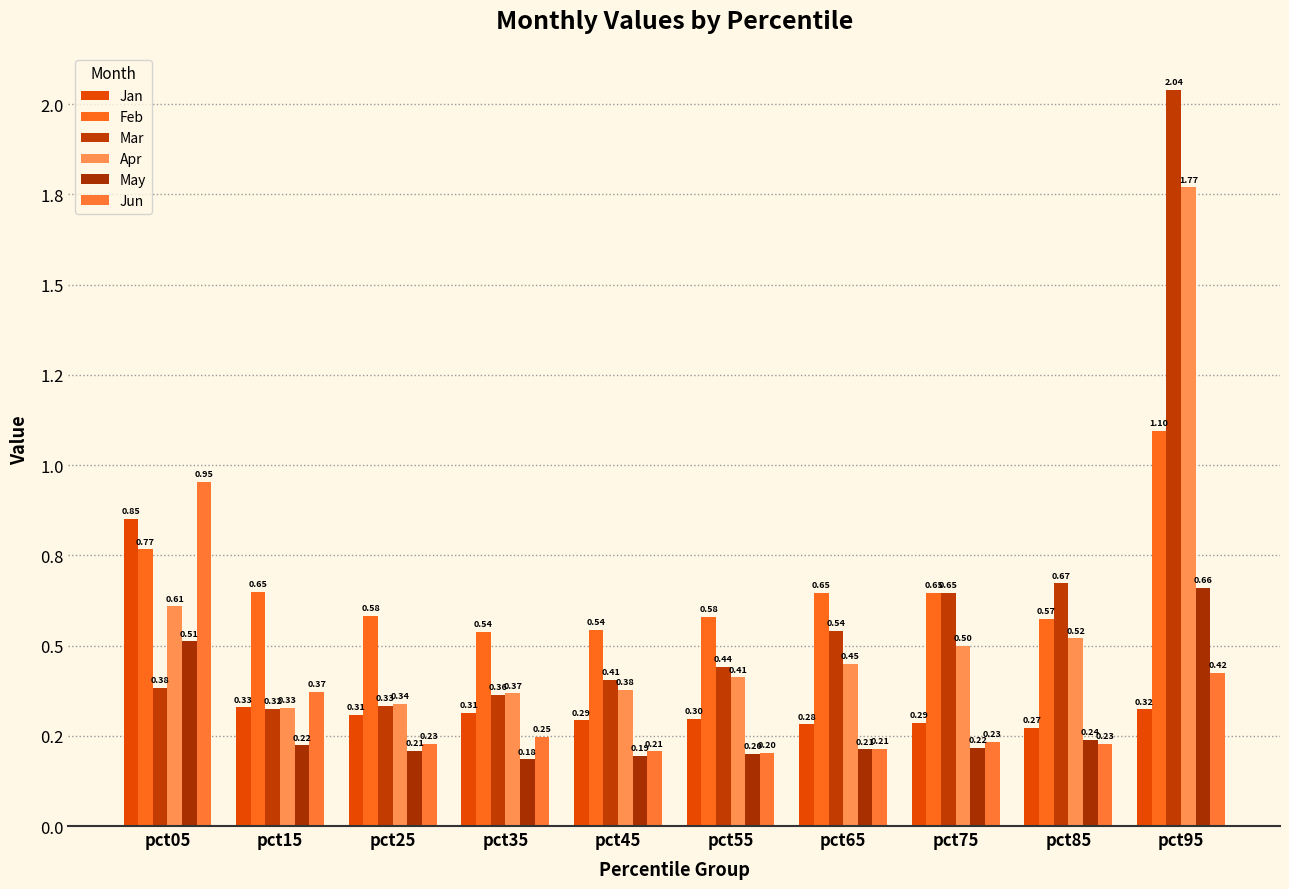

What is the sum of the Apr values at pct25 and pct45?

0.7